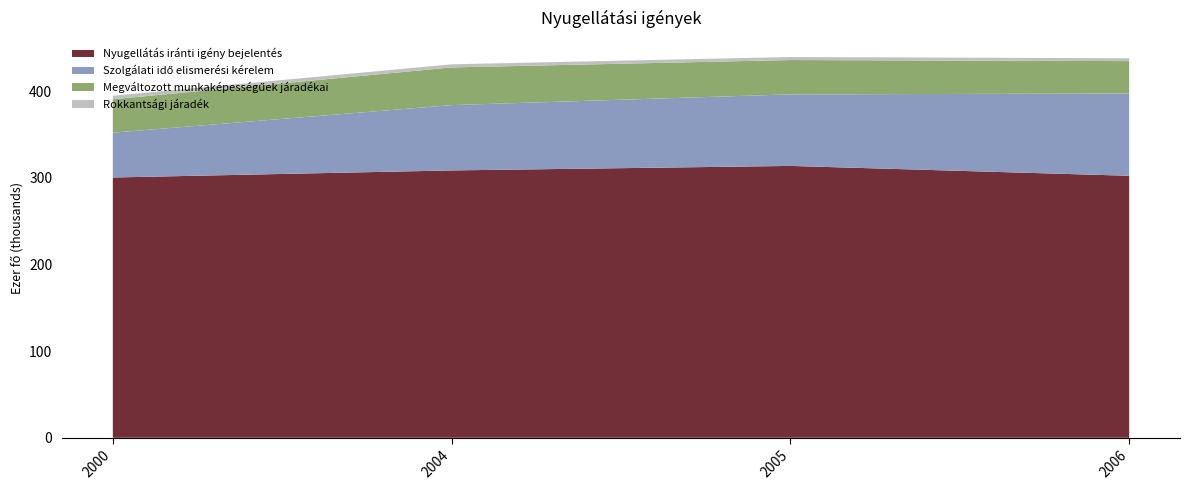

Reading left to right, what are all the values shown in this chart?

Nyugellátás iránti igény bejelentés: 300423	308580	313781	302398
Szolgálati idő elismerési kérelem: 51753	75373	82595	94932
Megváltozott munkaképességűek járadékai: 38550	43525	39619	37416
Rokkantsági járadék: 4064	3579	3481	3285